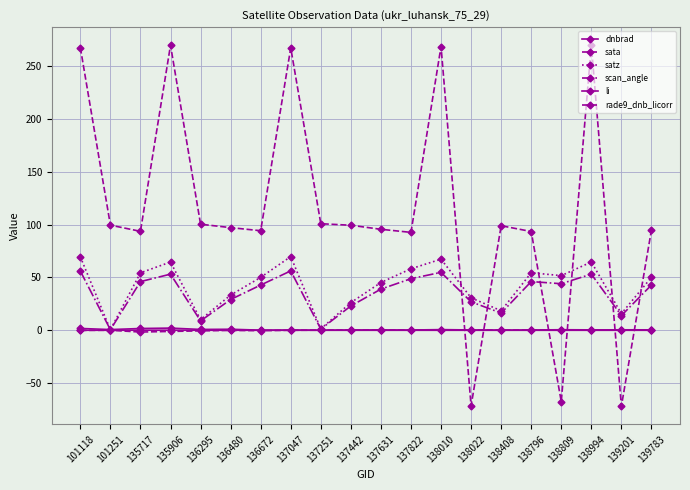

What is the spread (max minus min) of values at 101251?

99.5